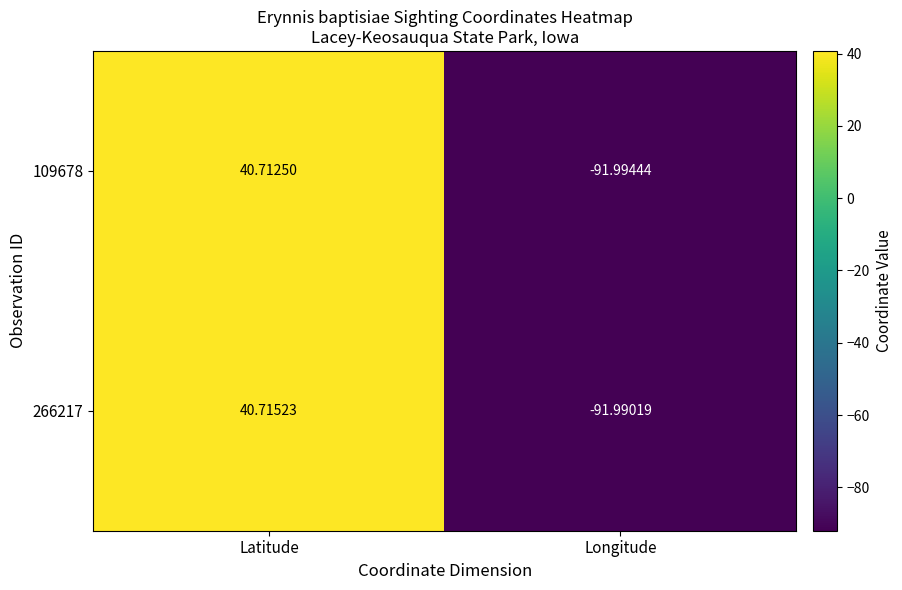

At which category is the sum across all series the highest?

Latitude